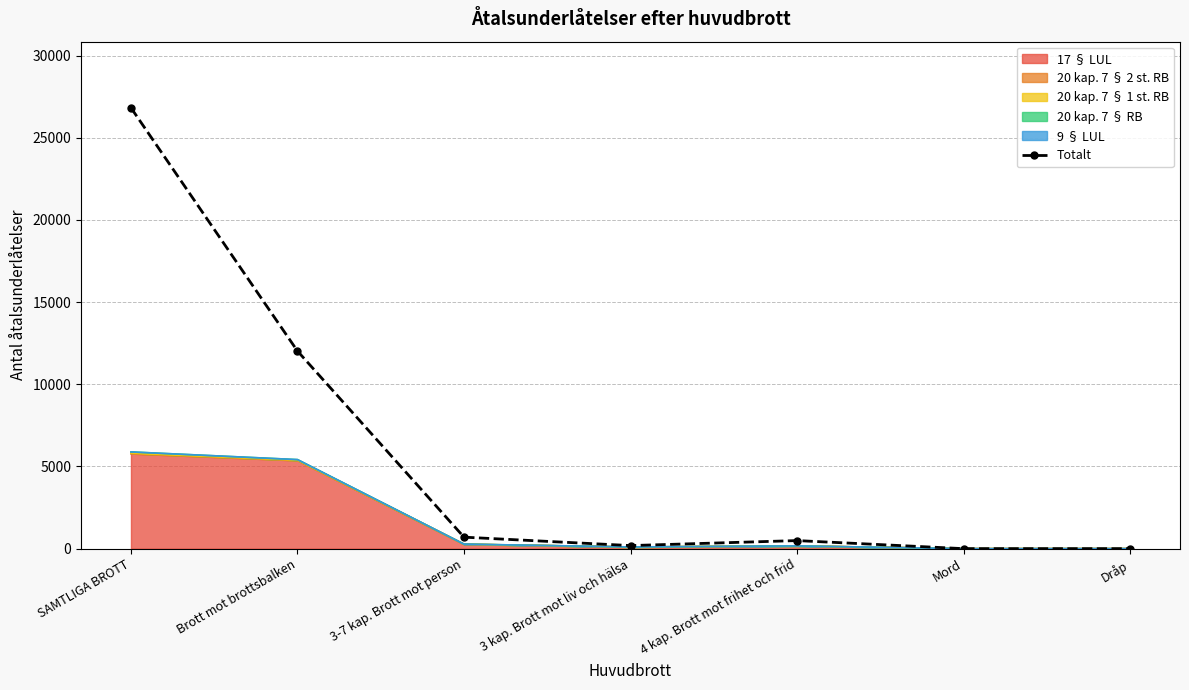

What position from the left is Dråp?

7